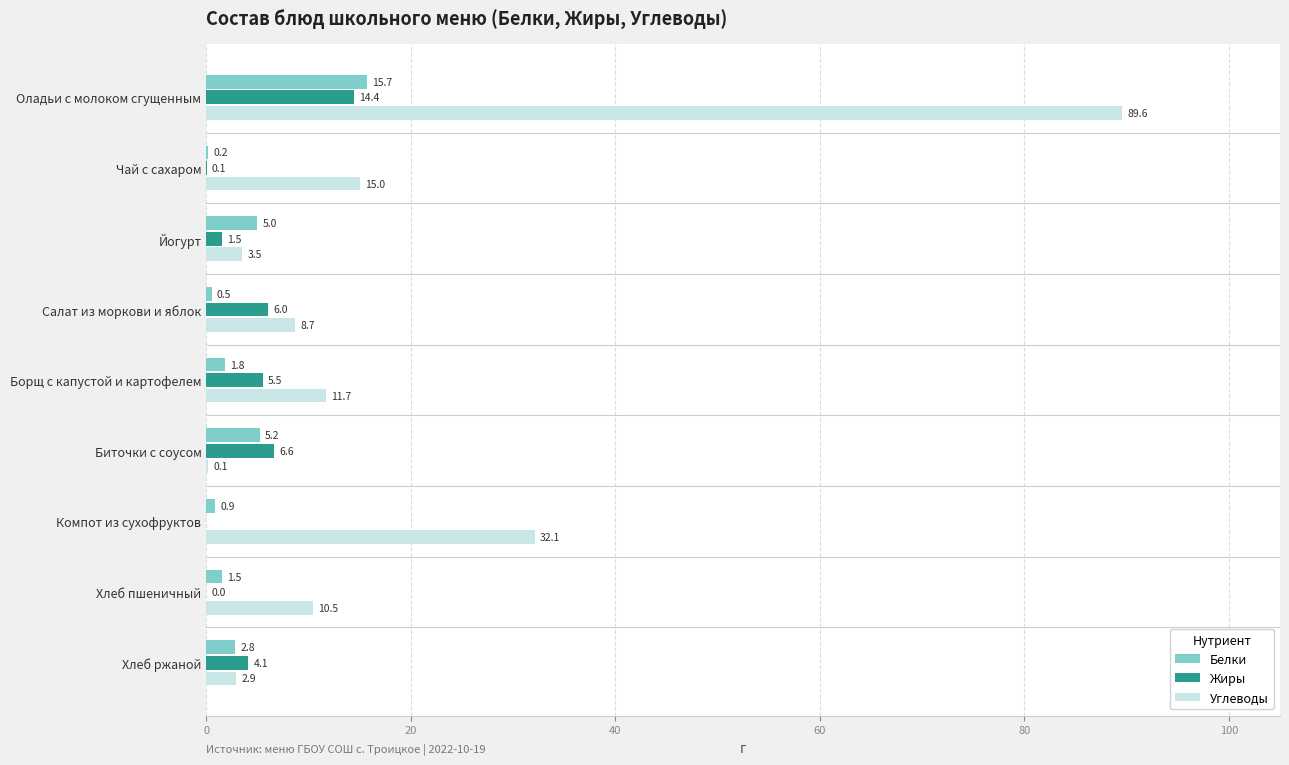

What is the total value across all series at Хлеб пшеничный?

12.0